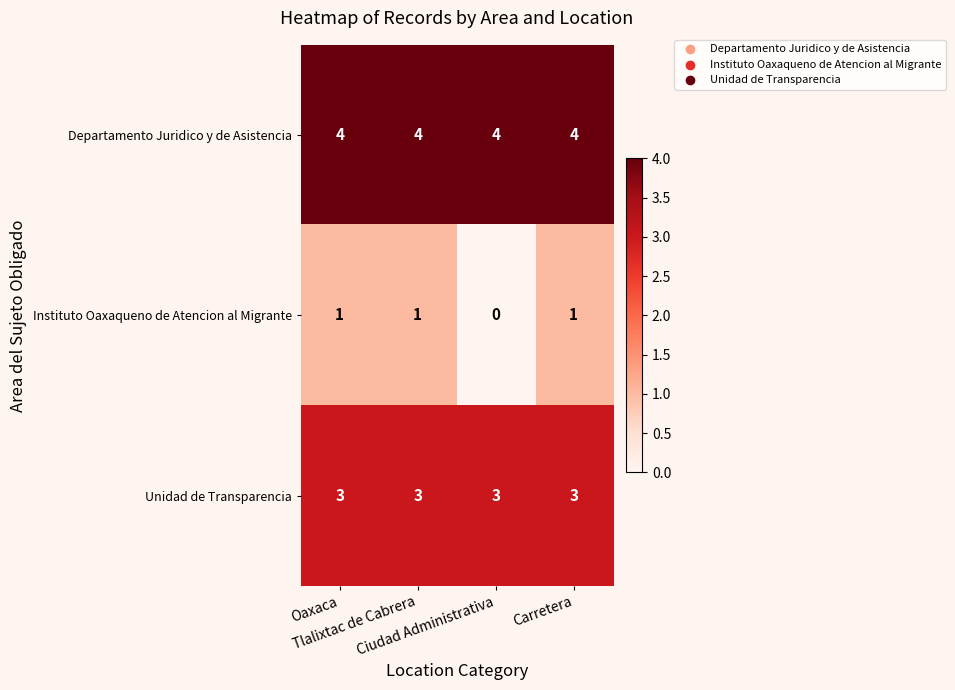

Rank the series by their maximum value, from highest to lowest.

Departamento Juridico y de Asistencia, Unidad de Transparencia, Instituto Oaxaqueno de Atencion al Migrante